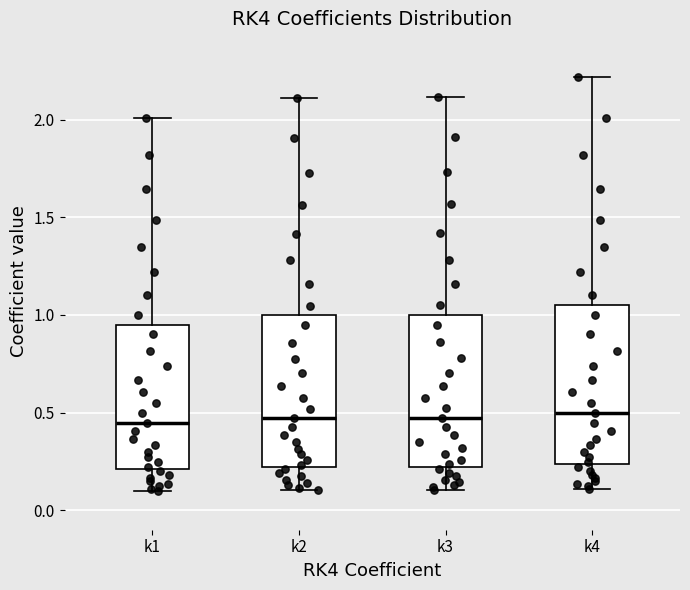

Reading left to right, transcribe this box plot: for each box, give where its median line is, the range the box spans, and where its two whiskers end, as read against the y-axis. The values are not printed on the chart, so give them approximately, as read against the axis.

k1: median 0.45, box 0.20 to 0.95, whiskers 0.10 to 2.00
k2: median 0.45, box 0.20 to 1.00, whiskers 0.10 to 2.10
k3: median 0.45, box 0.20 to 1.00, whiskers 0.10 to 2.10
k4: median 0.50, box 0.25 to 1.05, whiskers 0.10 to 2.20